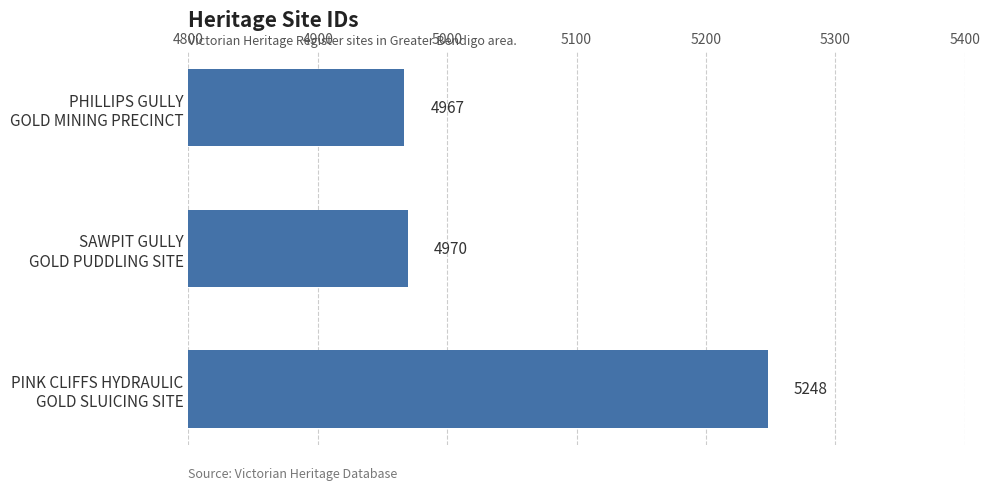

What is the sum of all values?

15185